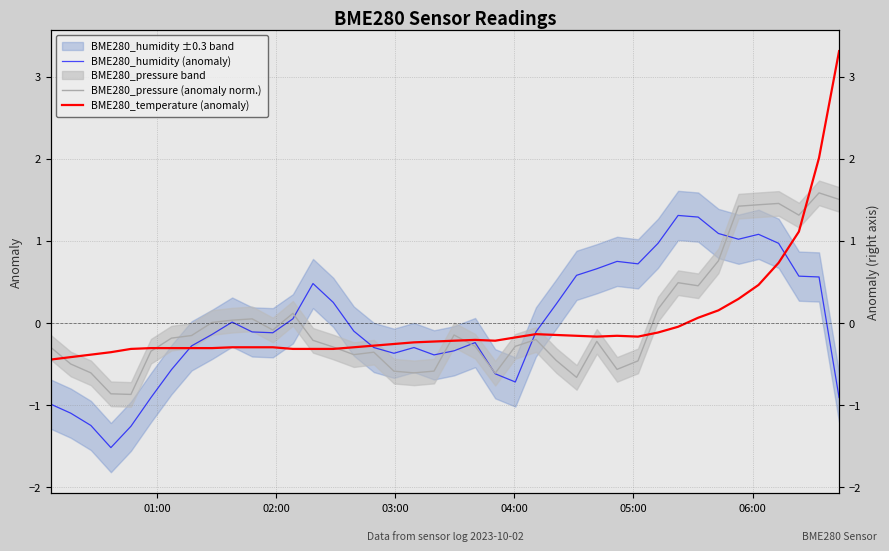

How many data points in BME280_pressure (anomaly norm.) are less than 0?

26